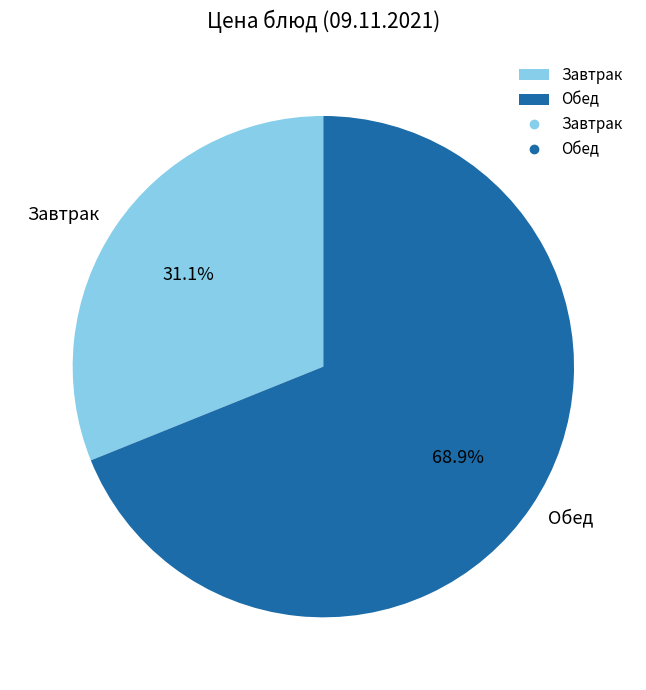

Between Обед and Завтрак, which is larger?

Обед